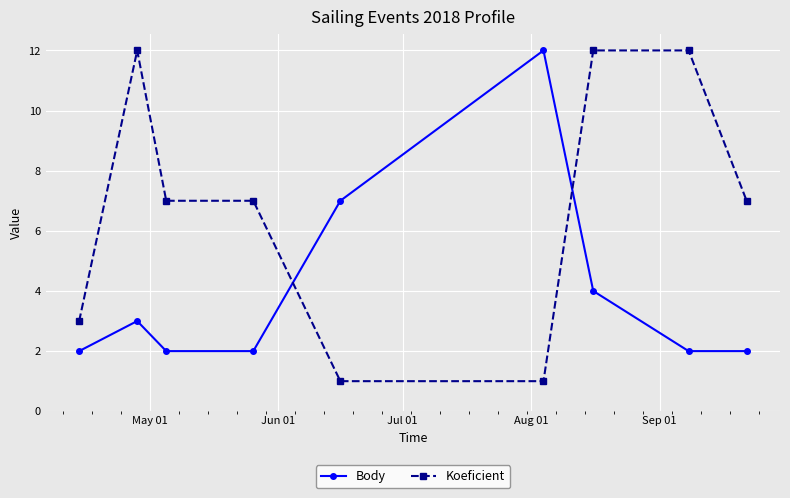

Which series has the largest total across all categories?

Koeficient